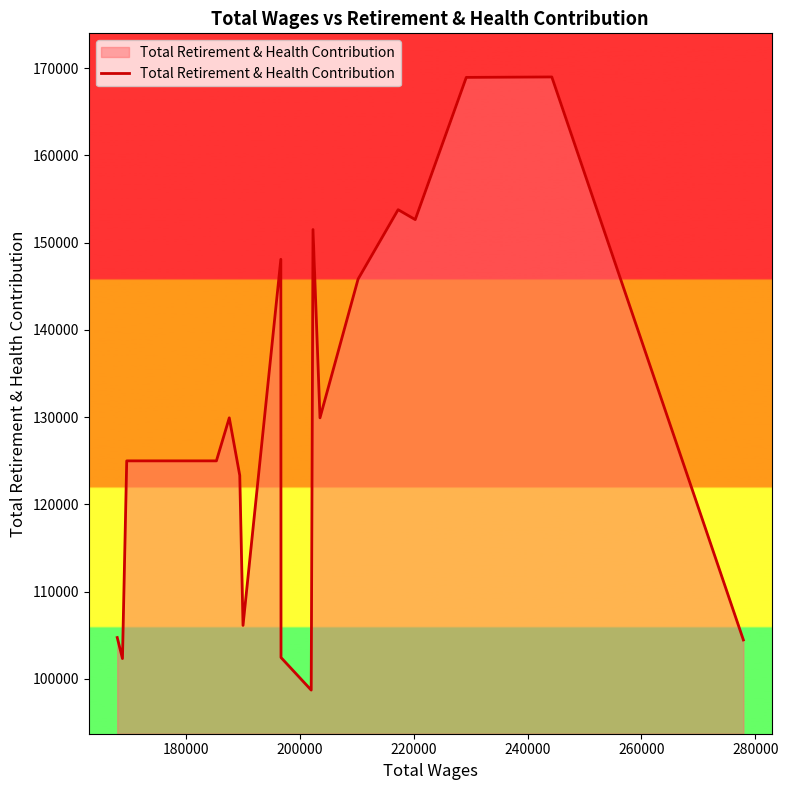

What is the smallest value displayed?

98704